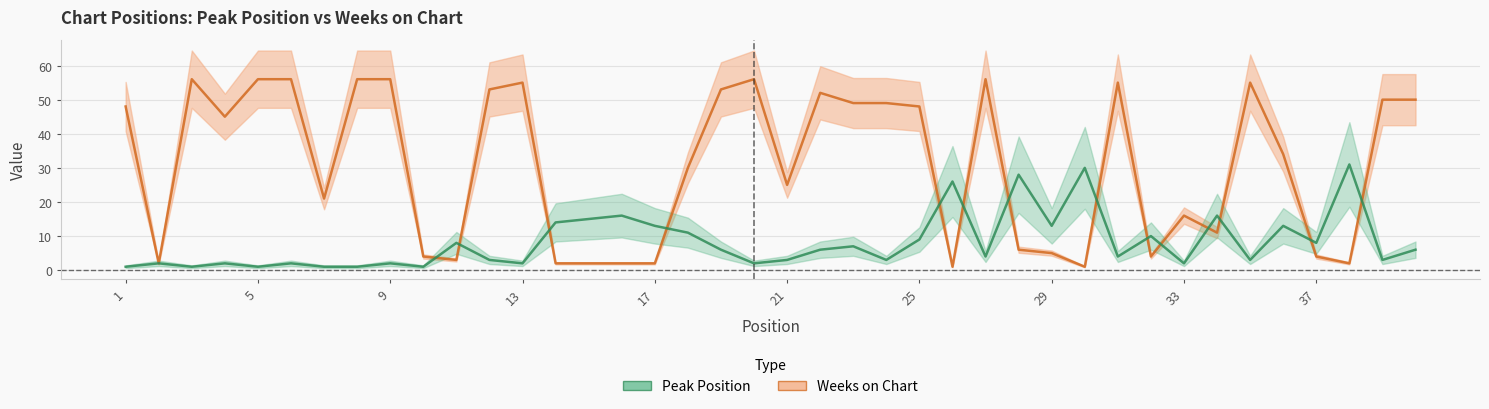

Reading right to left, extract all data points from this chart.

Peak Position: 6	3	31	8	13	3	16	2	10	4	30	13	28	4	26	9	3	7	6	3	2	6	11	13	16	15	14	2	3	8	1	2	1	1	2	1	2	1	2	1
Weeks on Chart: 50	50	2	4	34	55	11	16	4	55	1	5	6	56	1	48	49	49	52	25	56	53	30	2	2	2	2	55	53	3	4	56	56	21	56	56	45	56	2	48